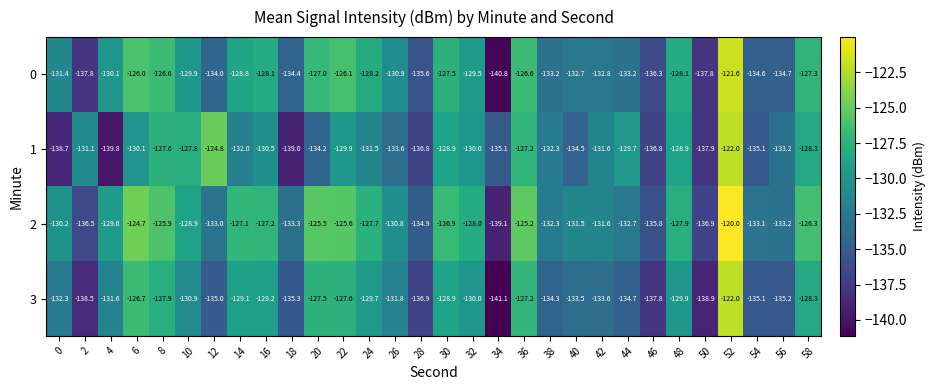

Is it true that 0 equals -82.6 at 36?

False